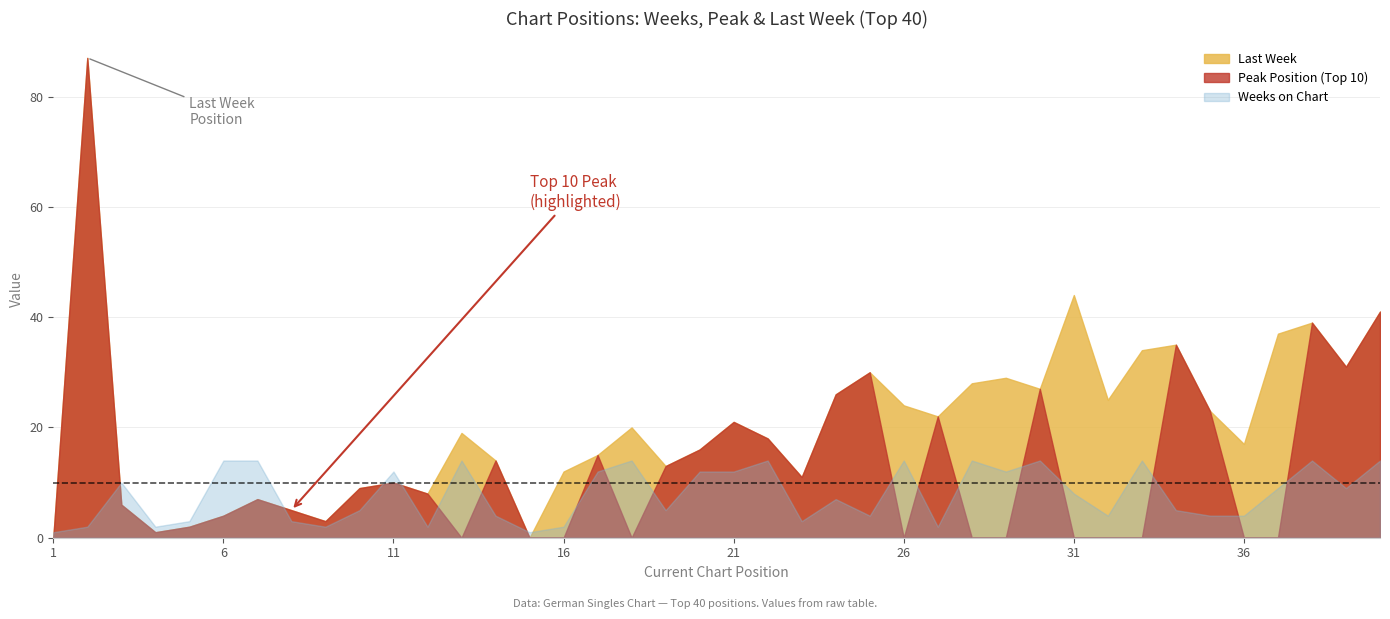

Rank the series by their average value, from highest to lowest.

Last Week, Peak Position (Top 10), Weeks on Chart